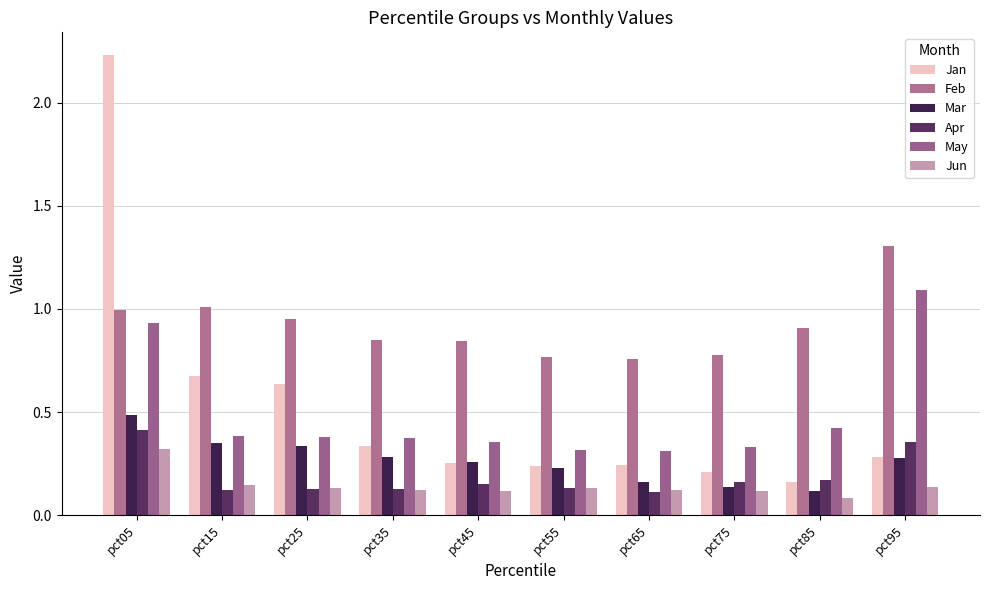

Rank the series by their maximum value, from lowest to highest.

Jun, Apr, Mar, May, Feb, Jan